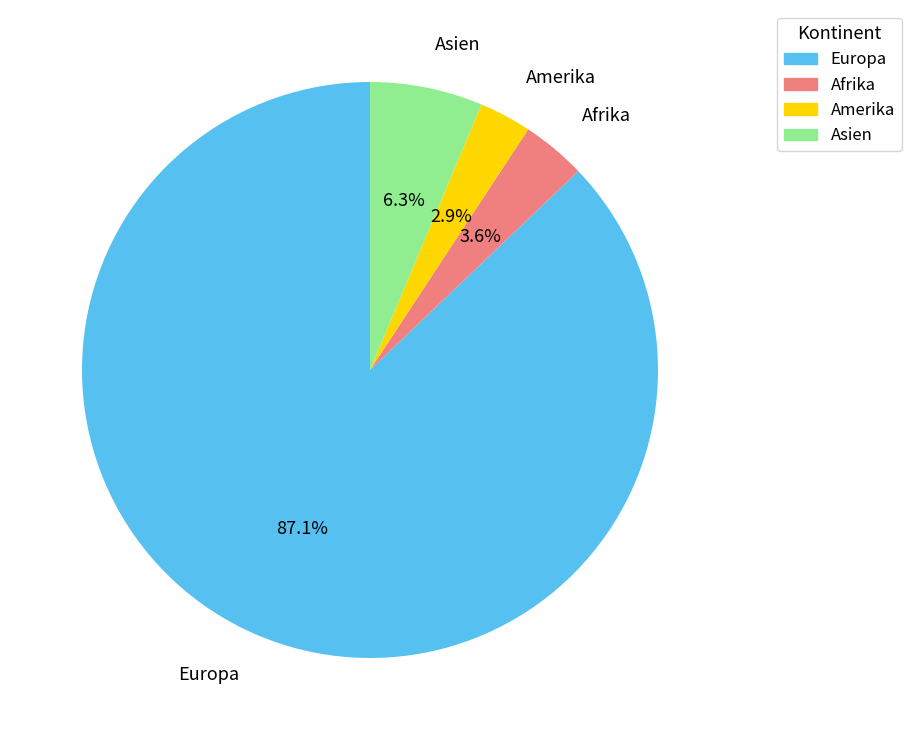

What is the smallest slice in the pie chart?

Amerika